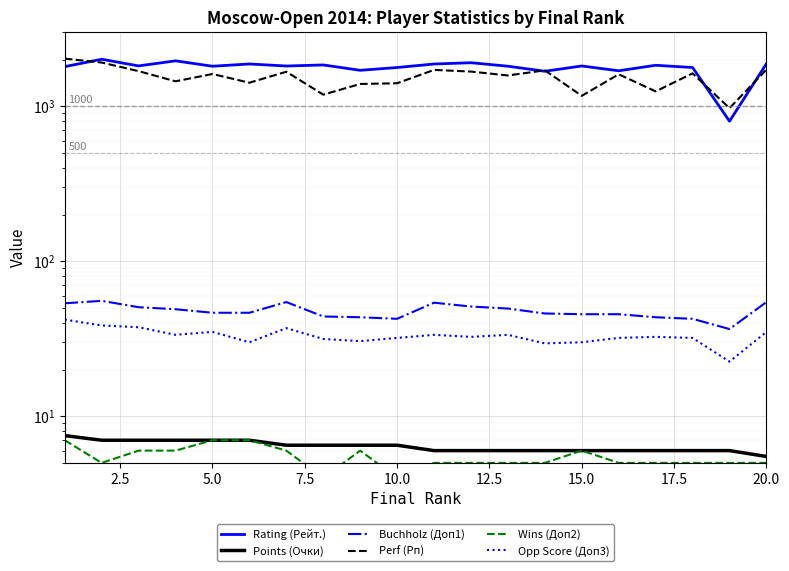

What are all the series names shown in the legend?

Rating (Рейт.), Points (Очки), Buchholz (Доп1), Perf (Рп), Wins (Доп2), Opp Score (Доп3)